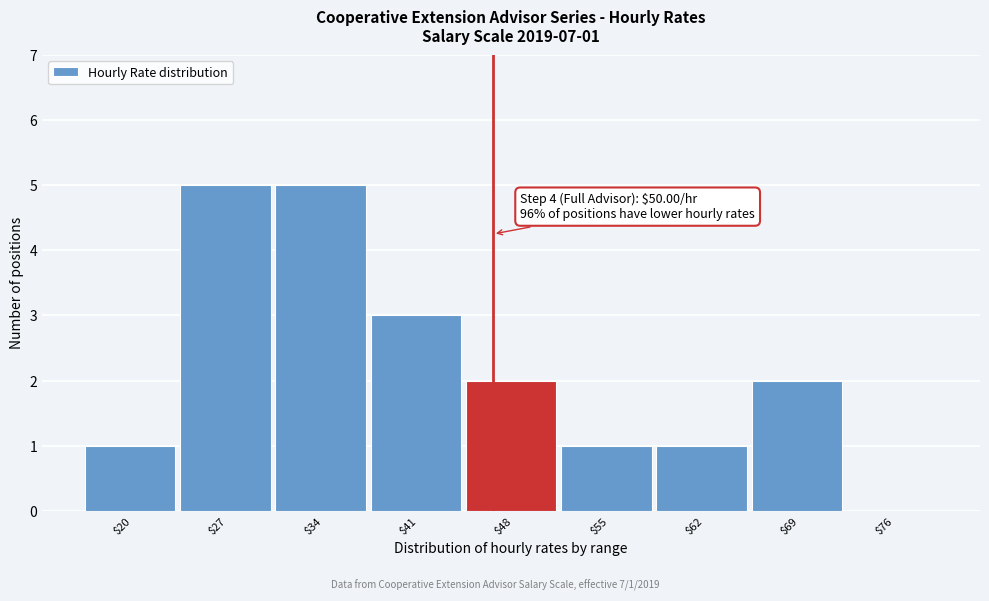

What is the maximum value shown in the chart?

5